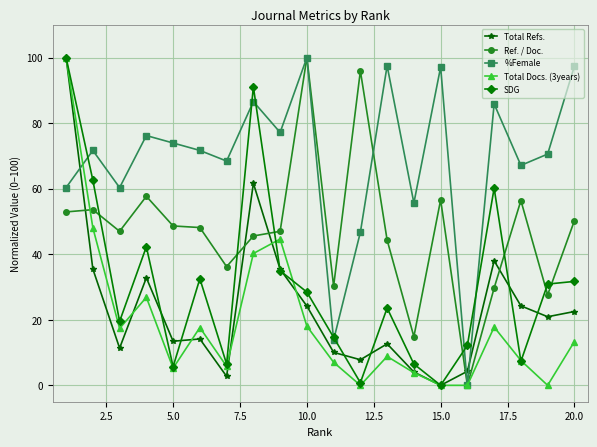

Which series has the largest total across all categories?

%Female